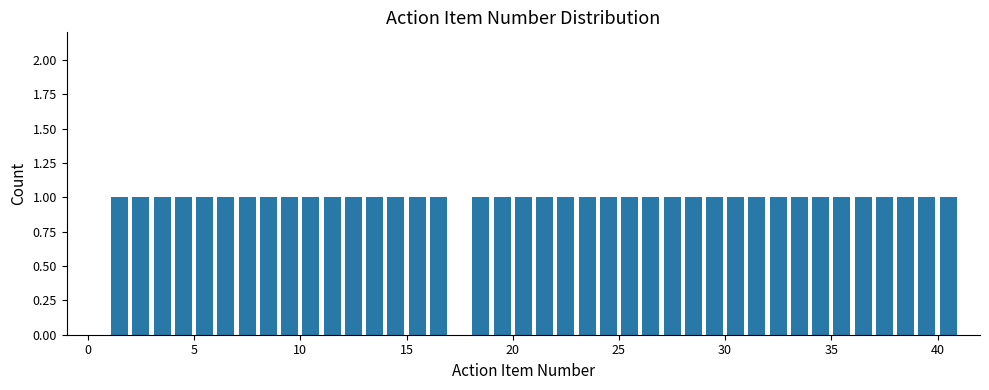

Does the chart contain any negative values?

No